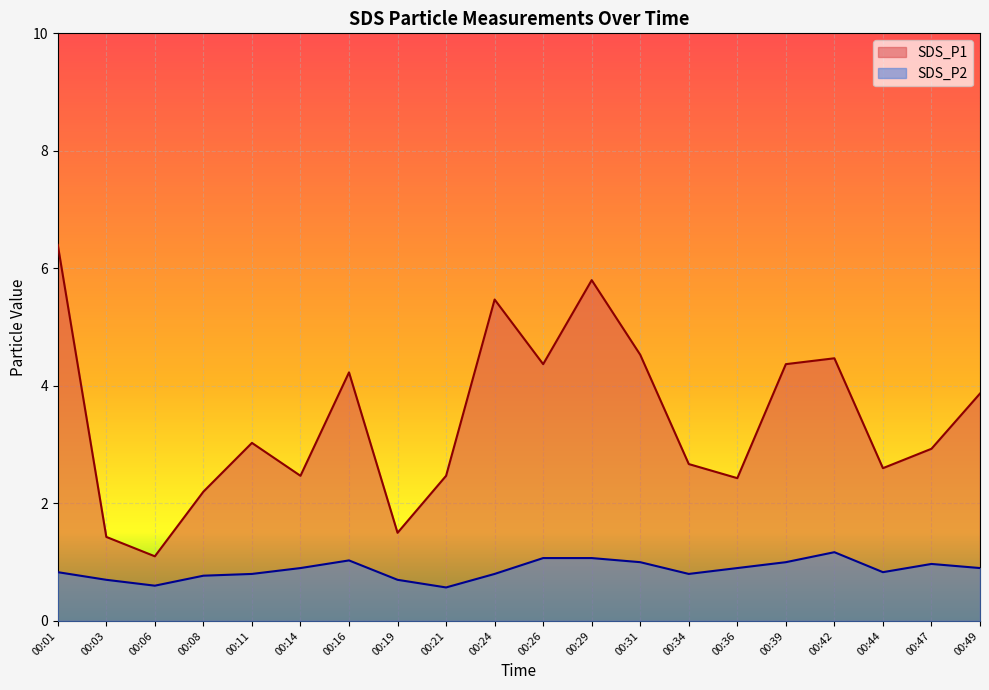

What is the value of the SDS_P1 point at the 14th from the left?

2.7